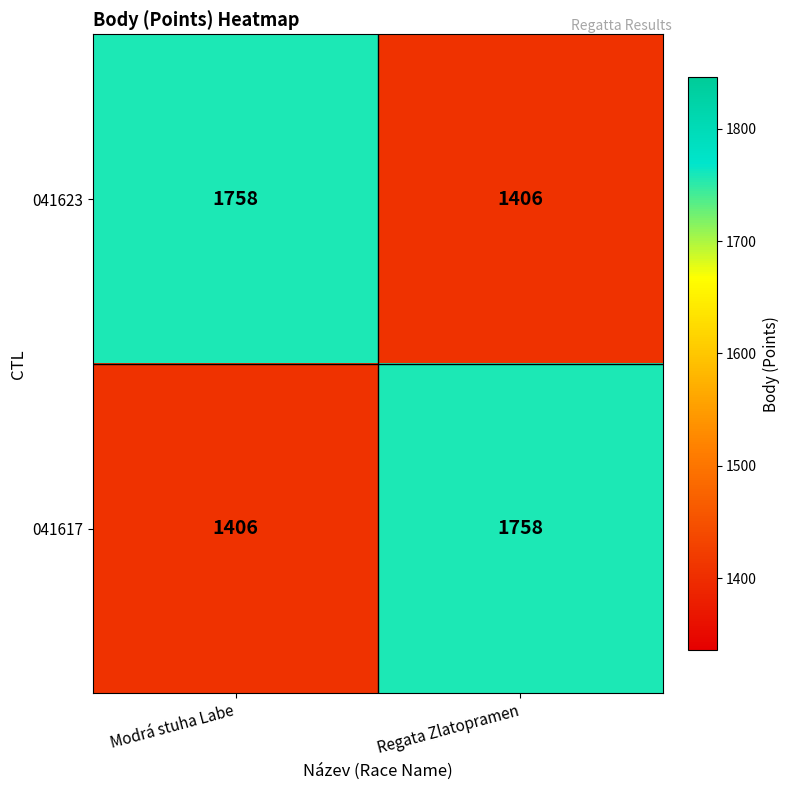

What value does the 041617 series have at Regata Zlatopramen?

1758